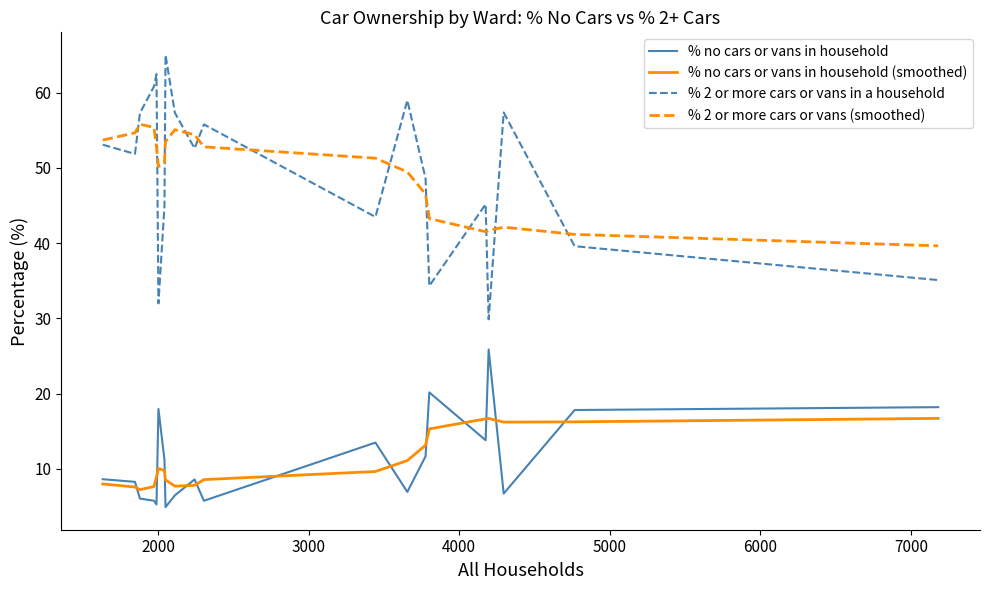

True or false: % 2 or more cars or vans in a household and % no cars or vans in household cross at least once.

False